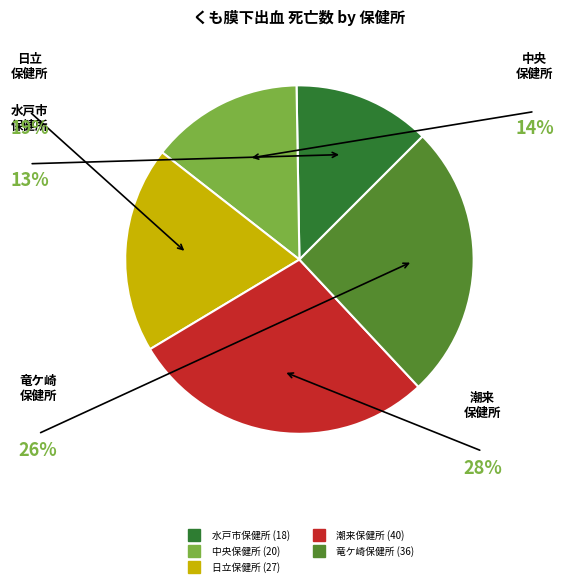

Count the number of slices in the pie.

5